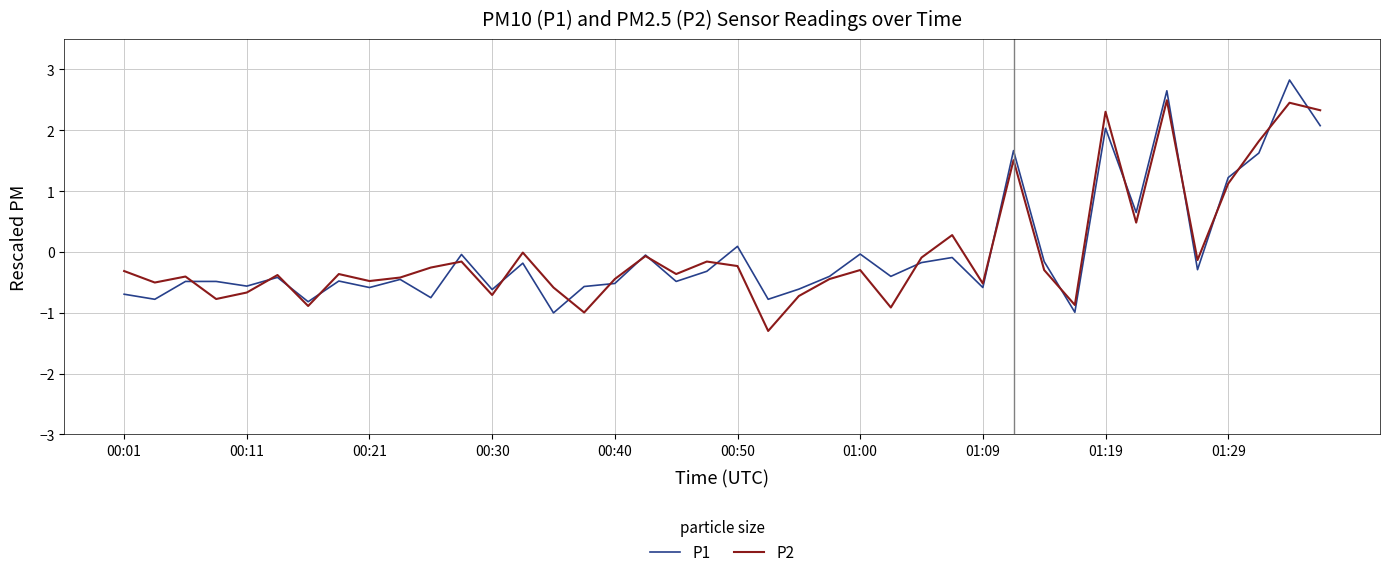

What are all the series names shown in the legend?

P1, P2